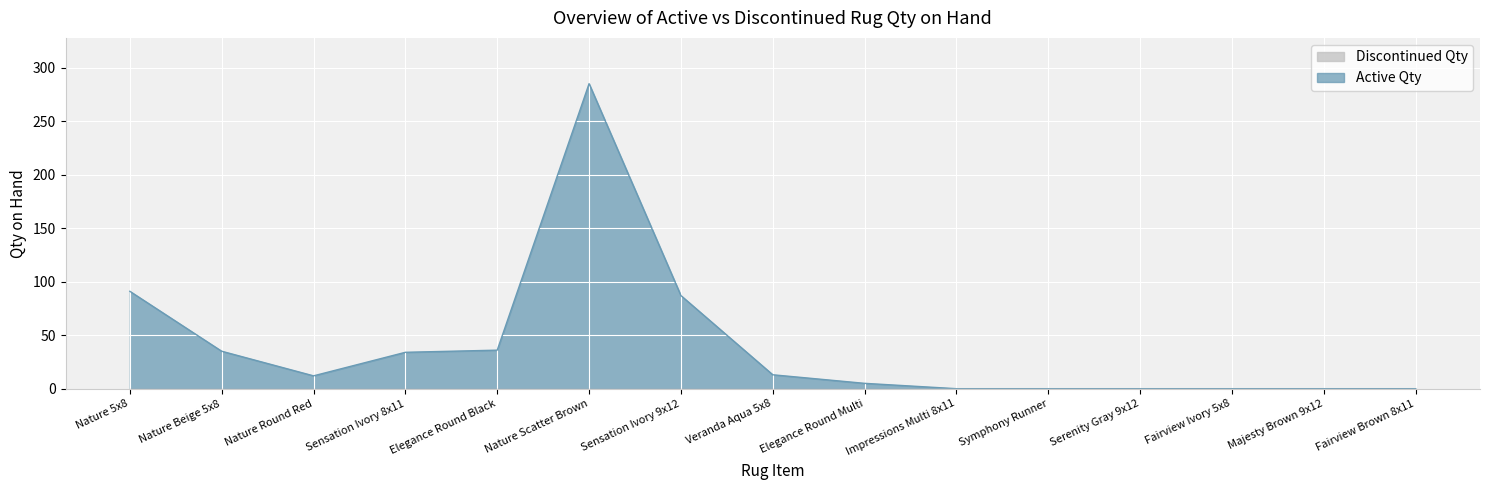

How many lines are shown in the chart?

2